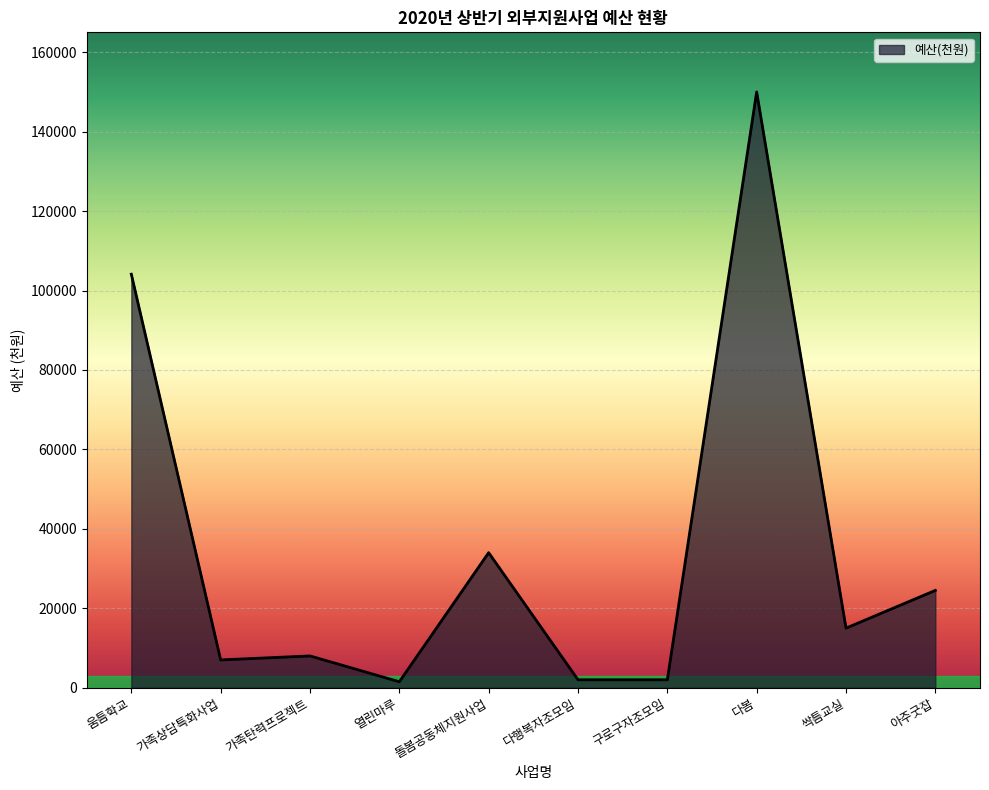

What is the minimum value shown in the chart?

1500